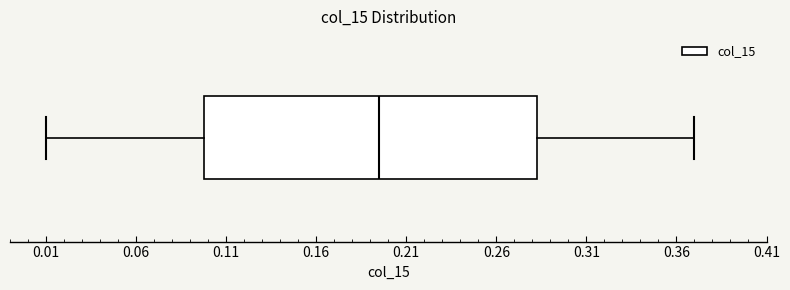

Transcribe this box plot: give where the median line is, the range the box spans, and where the two whiskers end, as read against the x-axis. The values are not printed on the chart, so give them approximately, as read against the axis.

median 0.195, box 0.100 to 0.285, whiskers 0.010 to 0.370